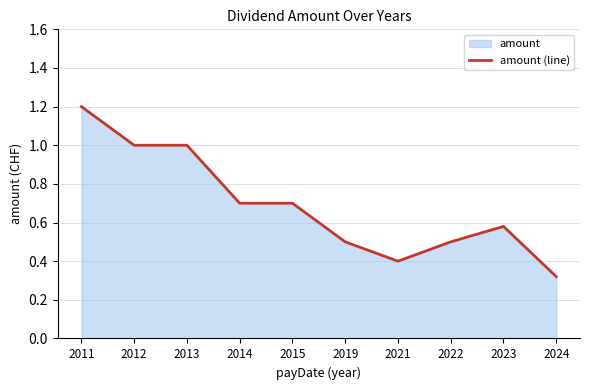

Reading left to right, what are all the values shown in this chart?

1.2	1.0	1.0	0.7	0.7	0.5	0.4	0.5	0.6	0.3